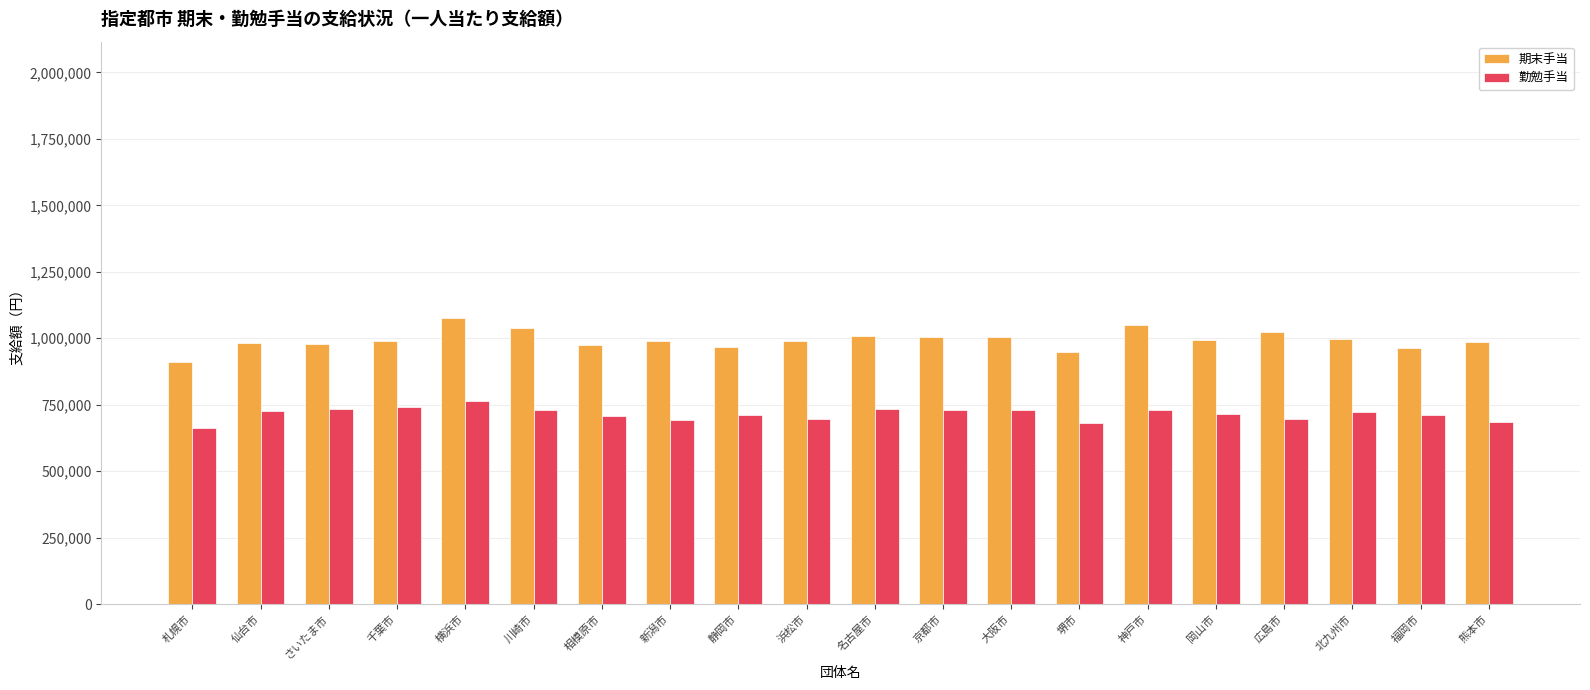

Is it true that 勤勉手当 equals 1045685 at 熊本市?

False